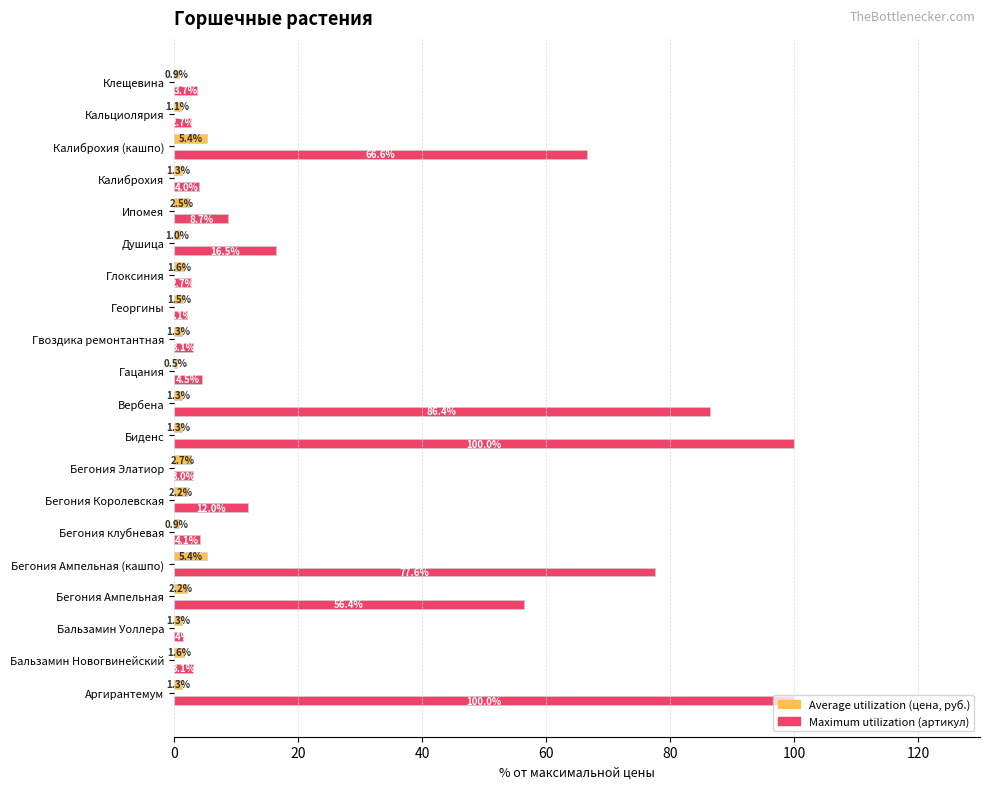

What is the total value across all series at Георгины?

3.6